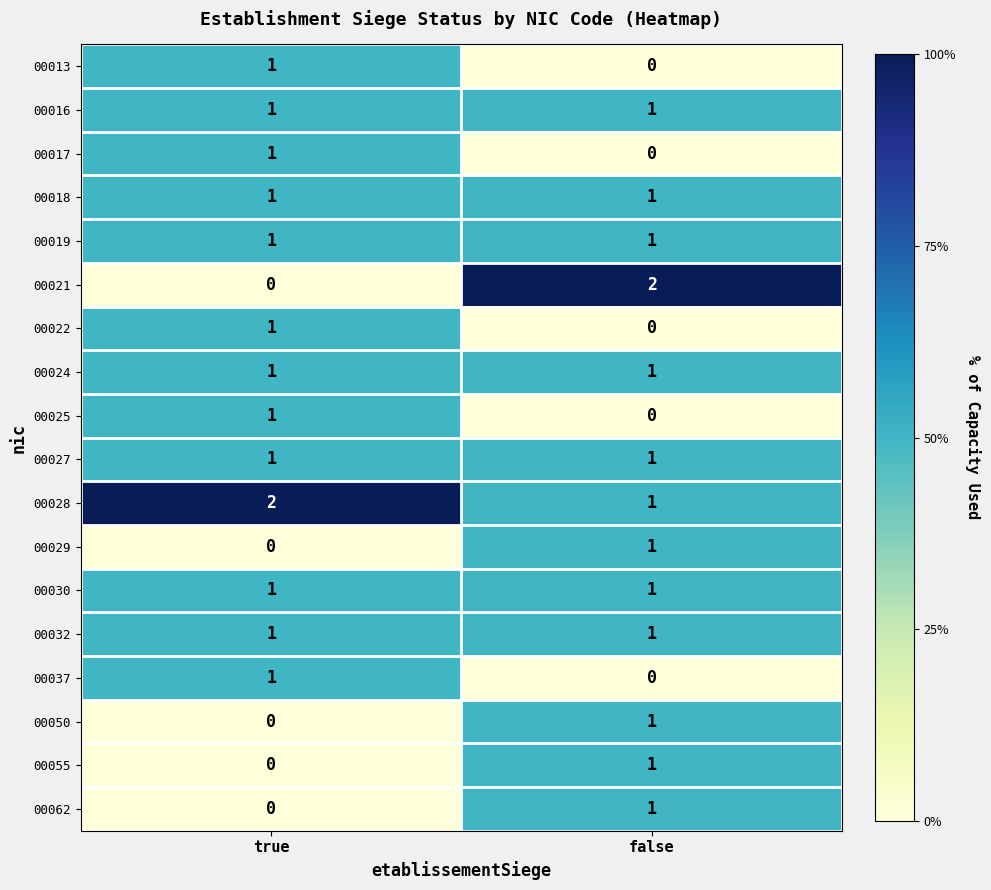

Which series has the largest total across all categories?

00028